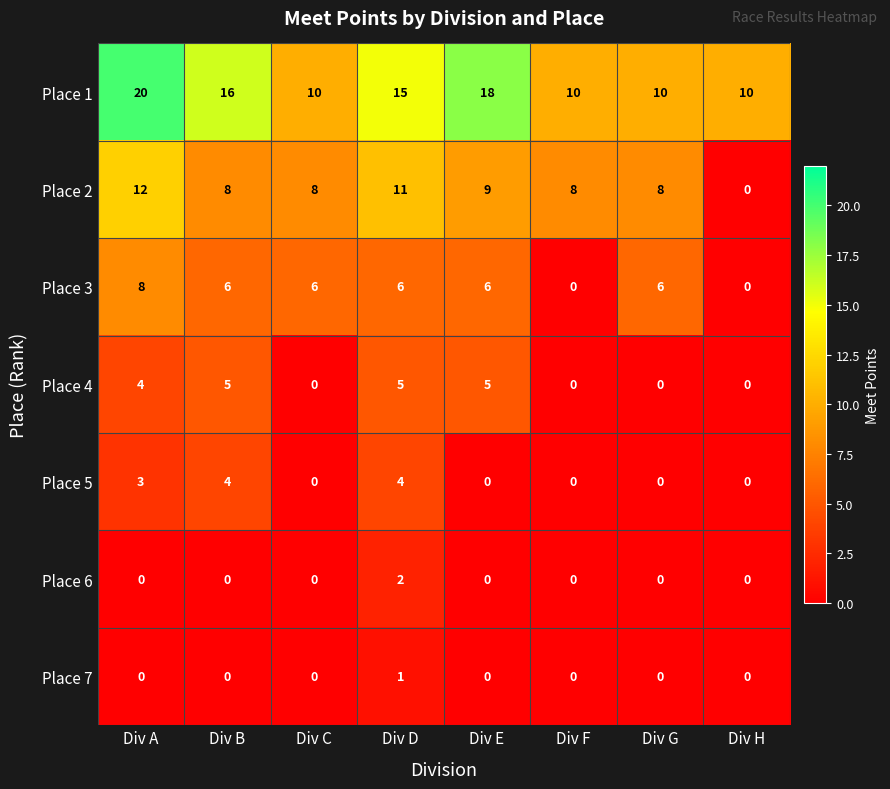

The Place 4 series shows 5 at Div B. True or false?

True